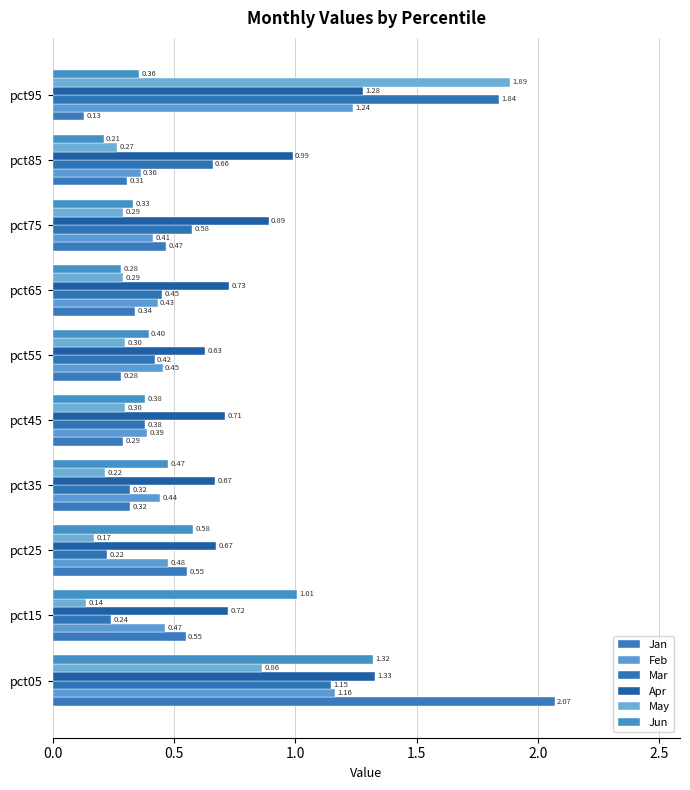

How many data points does each series have?

10